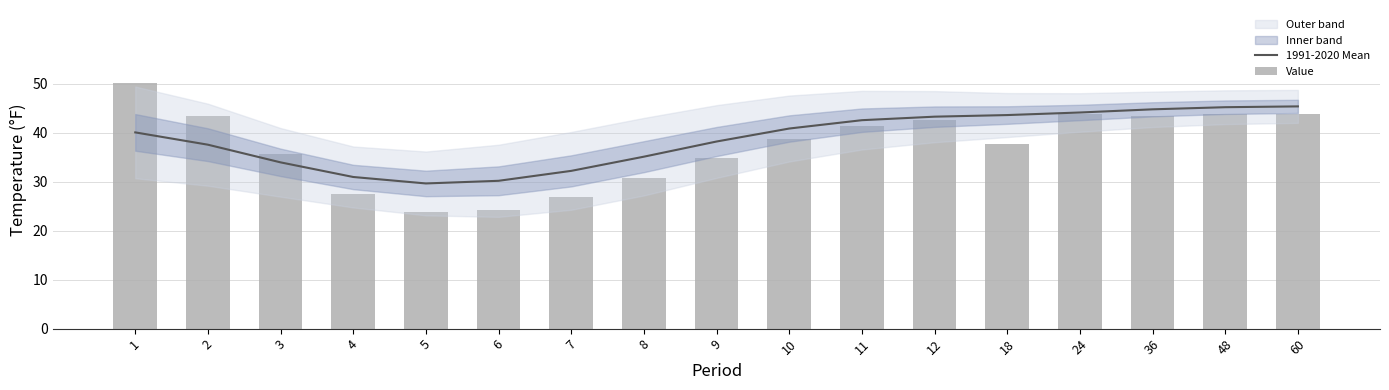

List the series in order of their overall mean, highest first.

1991-2020 Mean, Value